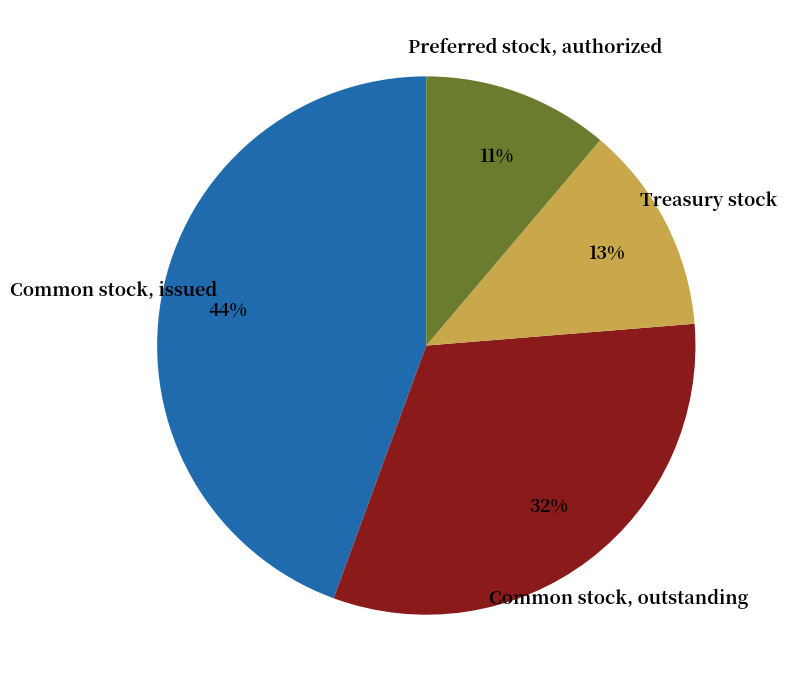

Which has a higher value, Common stock, issued or Common stock, outstanding?

Common stock, issued